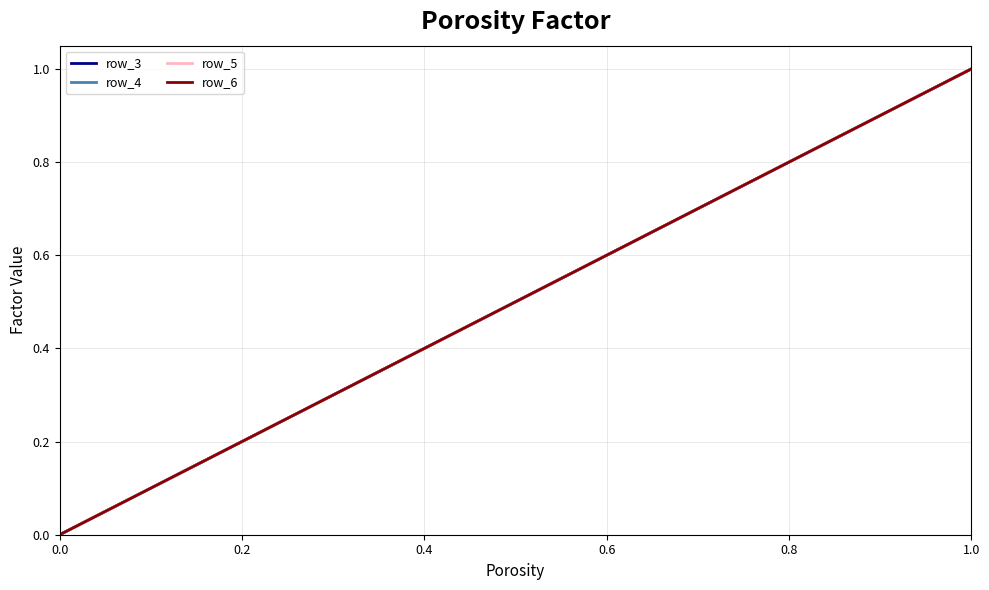

Is this an area chart (filled region under the line)?

No